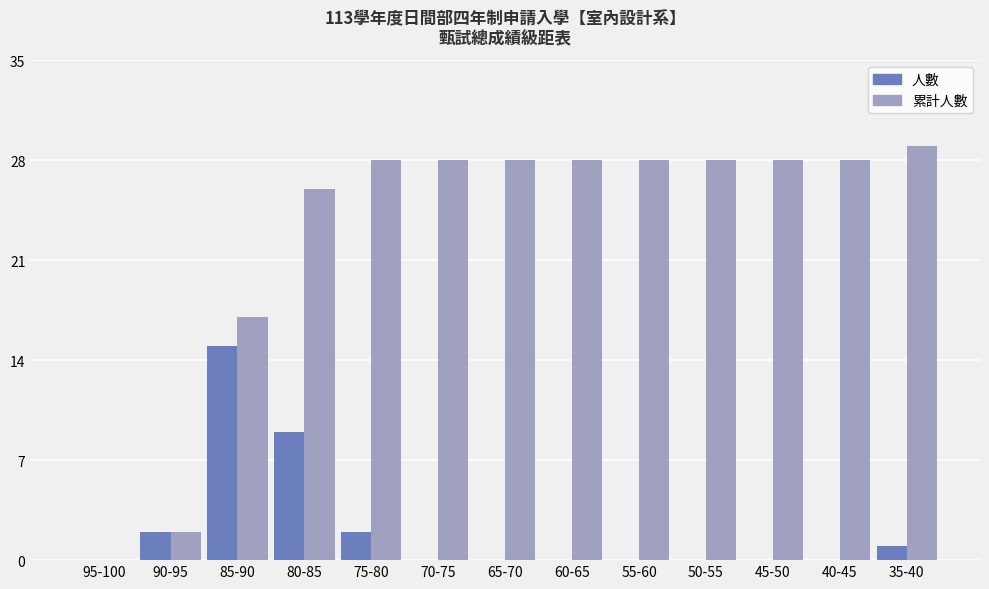

Reading right to left, transcribe all the data shown in this chart.

人數: 1	0	0	0	0	0	0	0	2	9	15	2	0
累計人數: 29	28	28	28	28	28	28	28	28	26	17	2	0